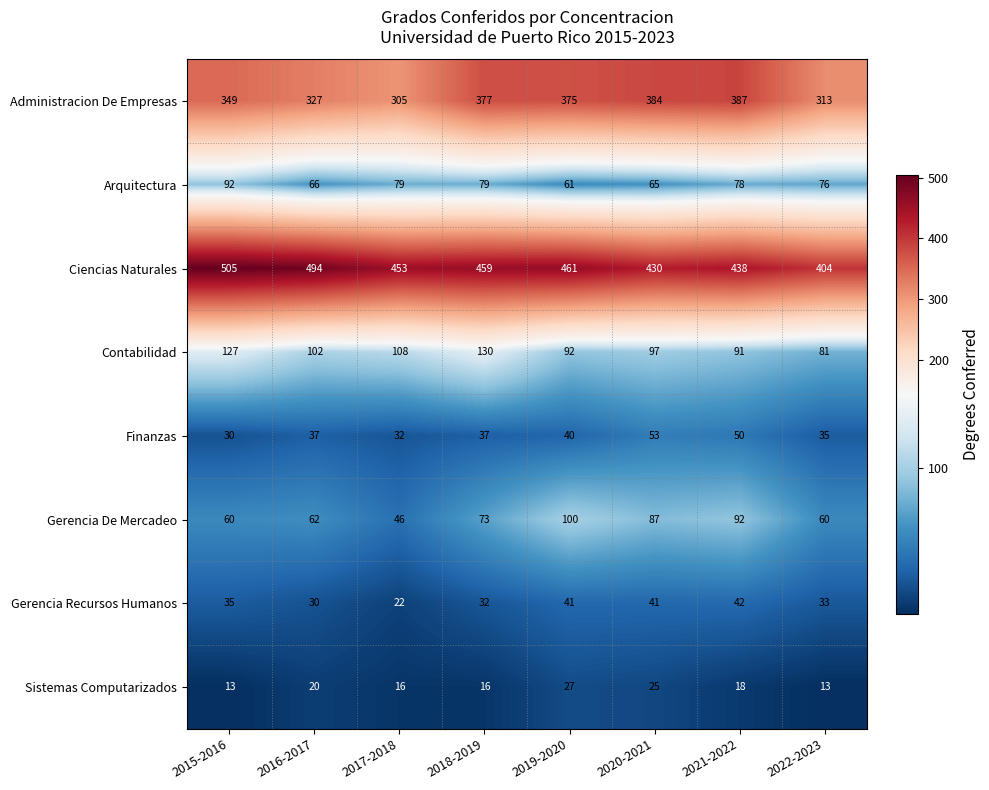

What is the sum of all Contabilidad values?

828